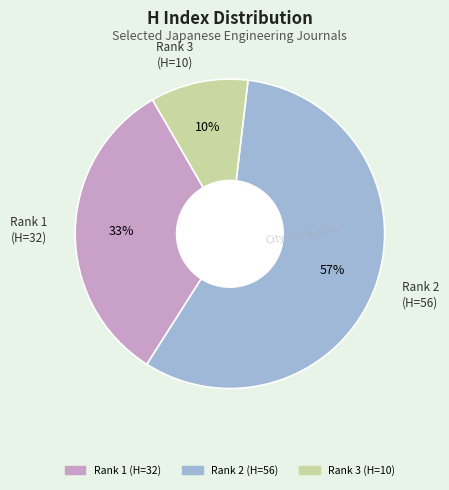

Is there any slice that represents more than half of the pie?

Yes